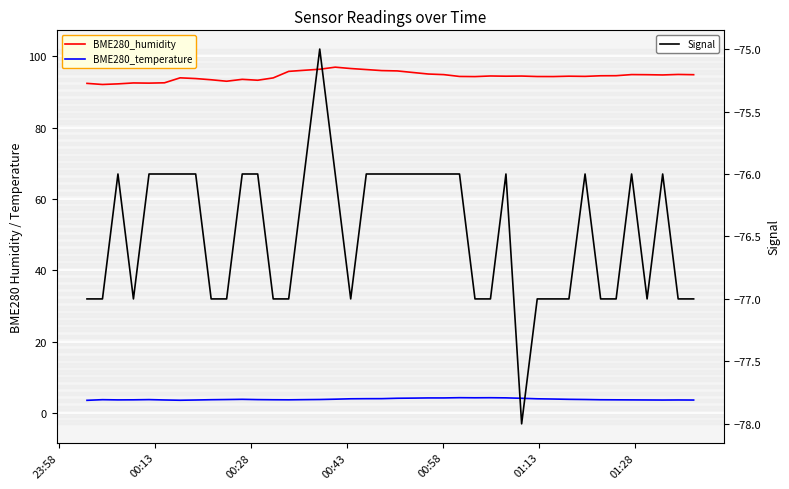

In BME280_humidity, how many points are lower than both neighbors (excluding endpoints)?

9